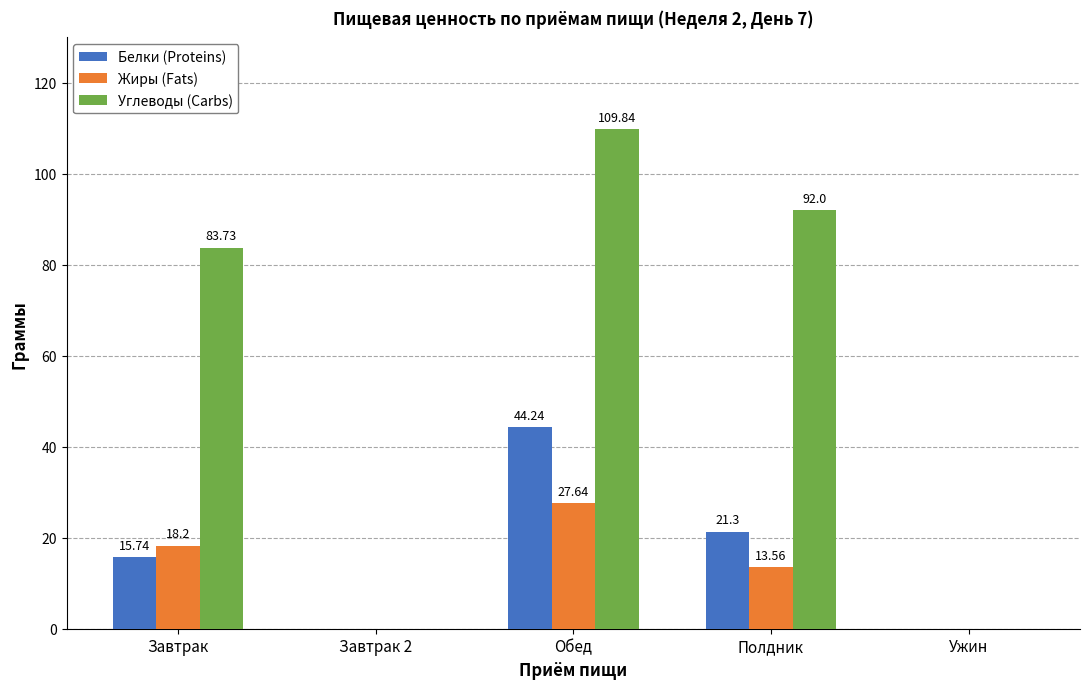

Reading right to left, extract all data points from this chart.

Белки (Proteins): Ужин=0.0	Полдник=21.3	Обед=44.2	Завтрак 2=0.0	Завтрак=15.7
Жиры (Fats): Ужин=0.0	Полдник=13.6	Обед=27.6	Завтрак 2=0.0	Завтрак=18.2
Углеводы (Carbs): Ужин=0.0	Полдник=92.0	Обед=109.8	Завтрак 2=0.0	Завтрак=83.7